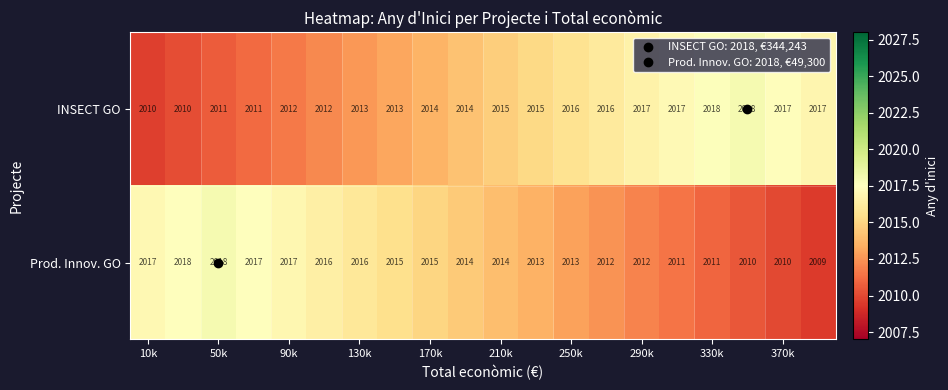

What is the minimum value shown in the chart?

2009